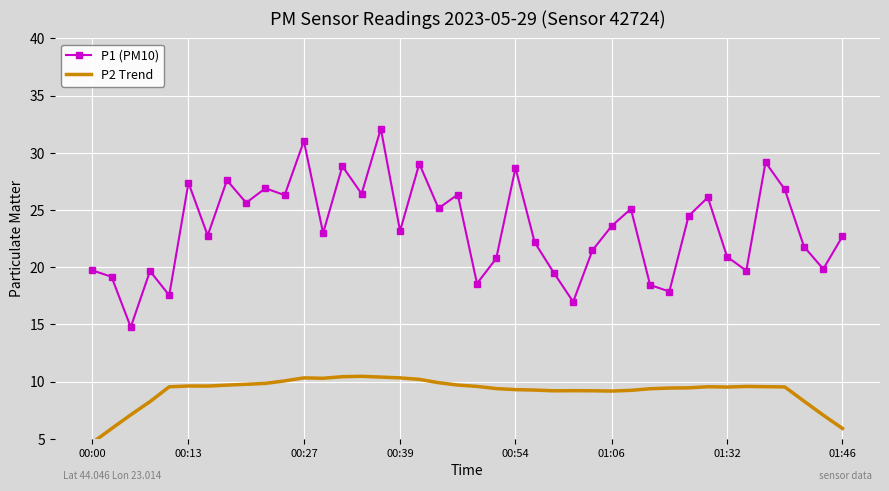

How many values in the P2 Trend series exceed 9?

33